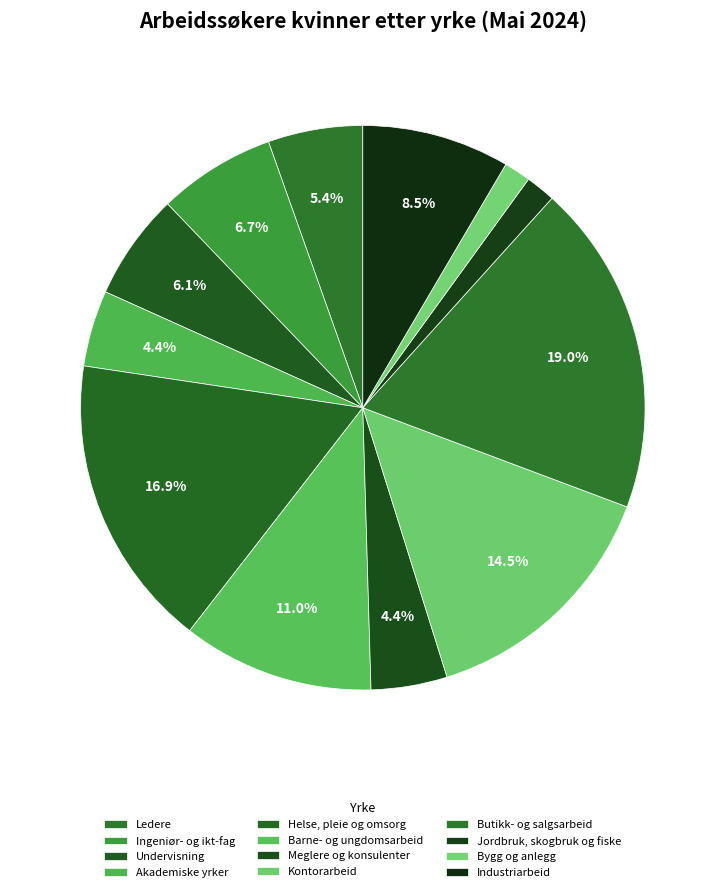

Does Kontorarbeid represent more than half of the total?

No